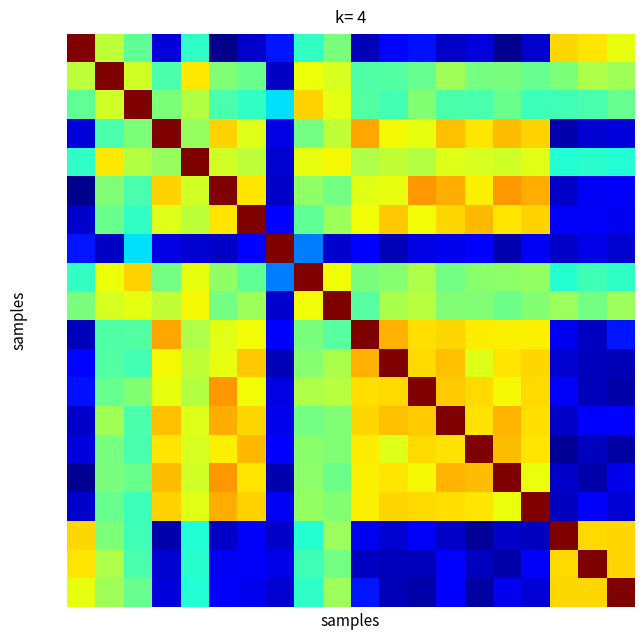

How many categories are shown in the chart?

20